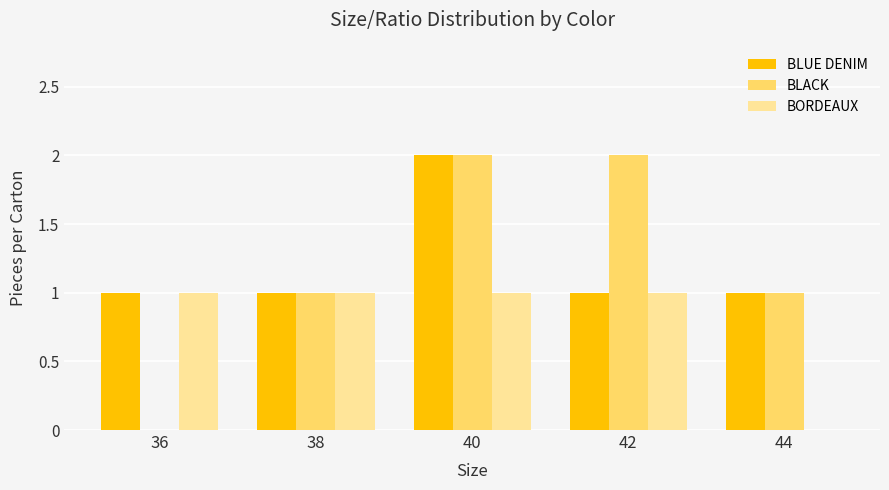

What is the sum of all BLACK values?

6